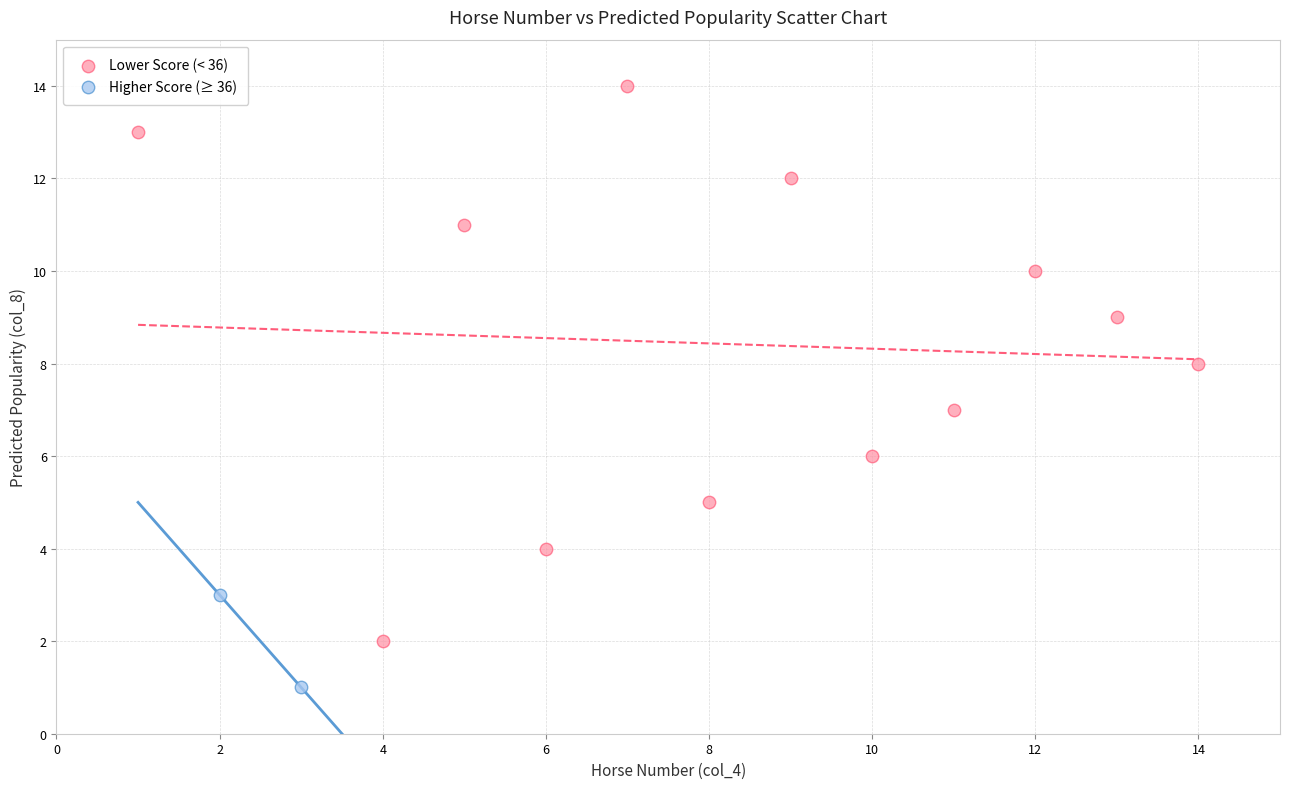

Which series reaches the minimum Y coordinate?

Higher Score (≥ 36)